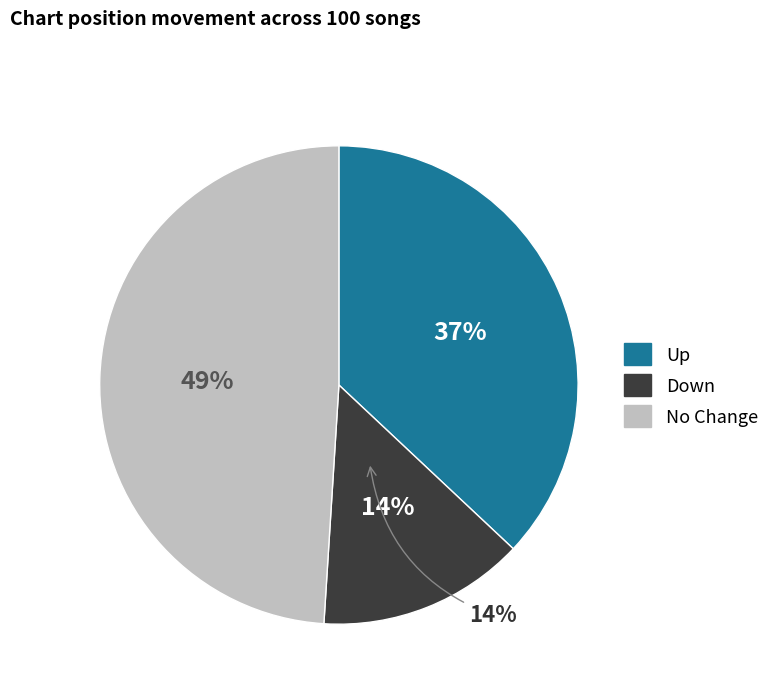

Count the number of slices in the pie.

3